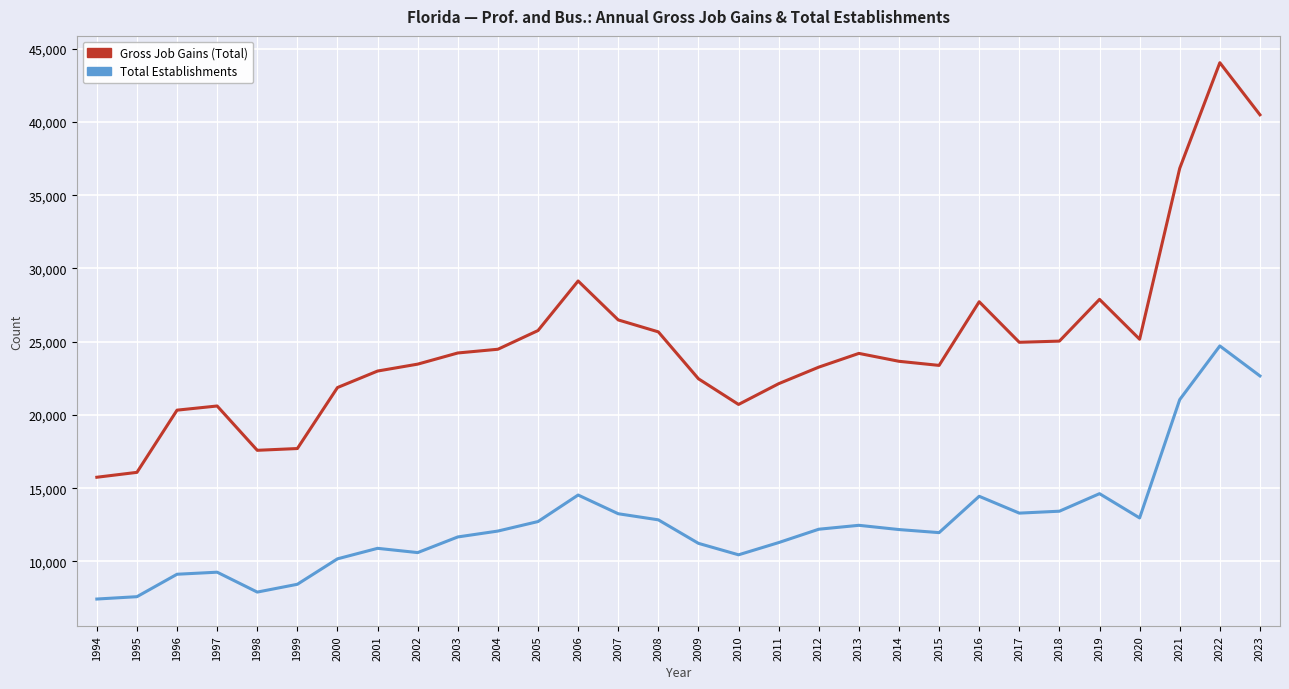

What is the maximum value shown in the chart?

44043